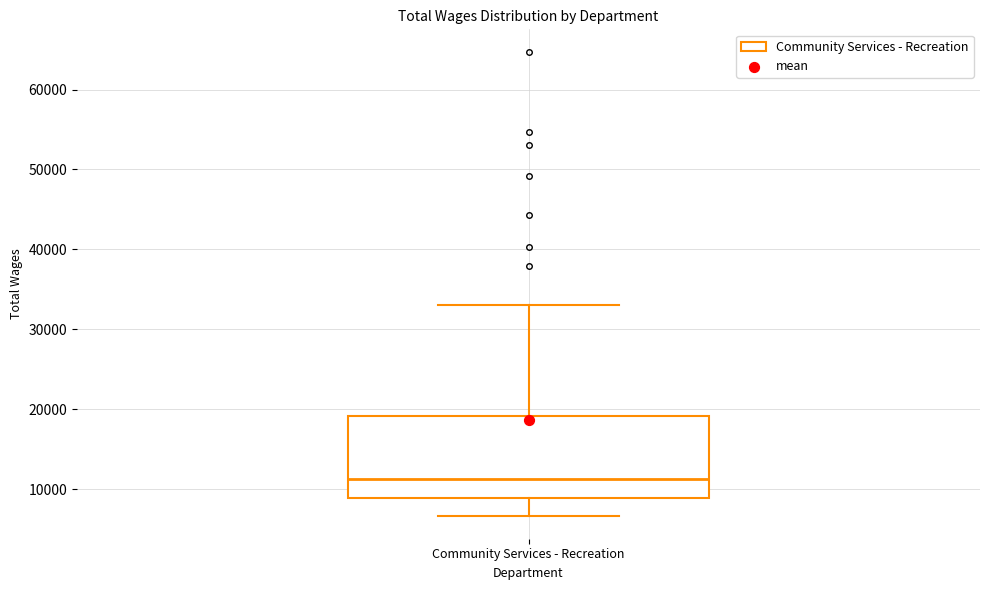

Where does the upper whisker of the box for Community Services - Recreation end on the y-axis? The values are not printed on the chart, so give them approximately, as read against the axis.

33000